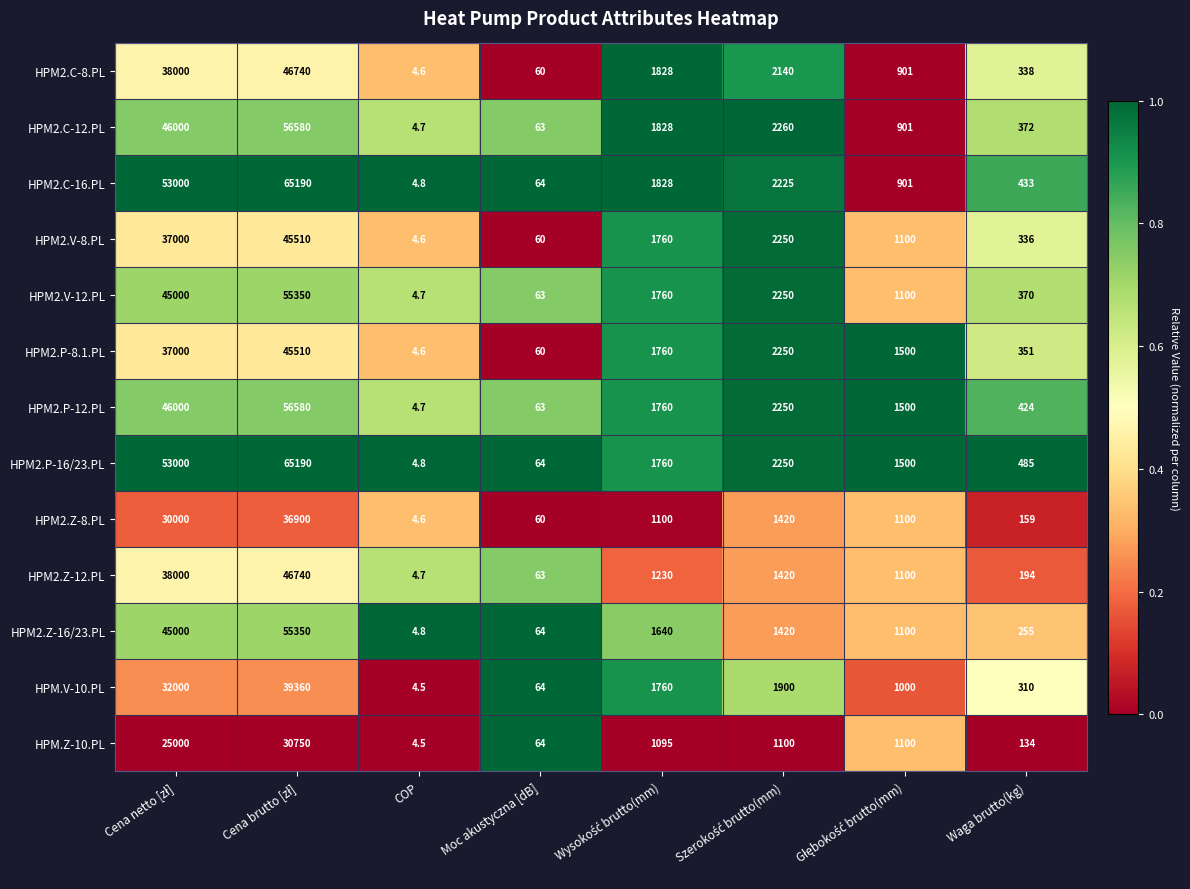

What is the average value of the HPM.V-10.PL series?

9549.8